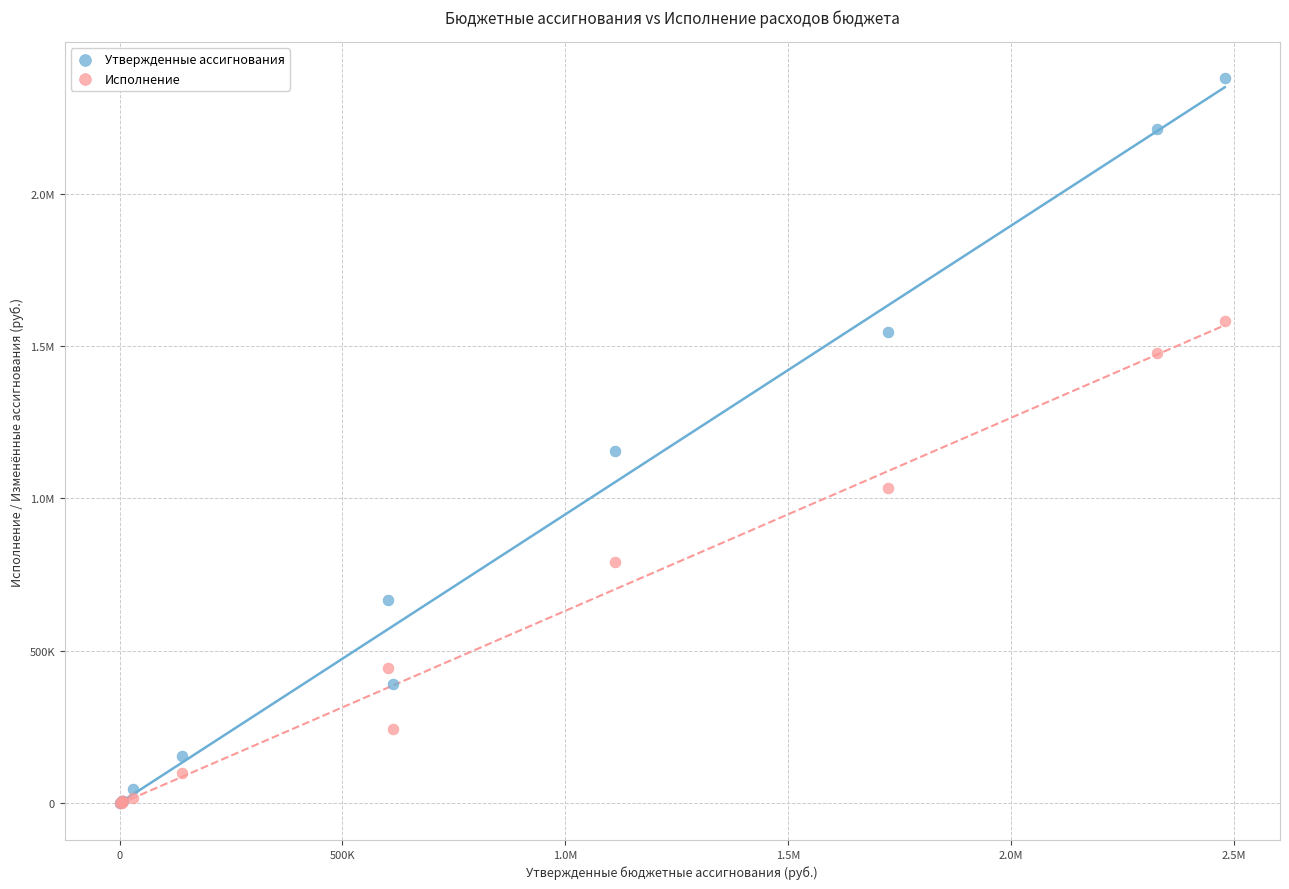

What are all the series names shown in the legend?

Утвержденные ассигнования, Исполнение